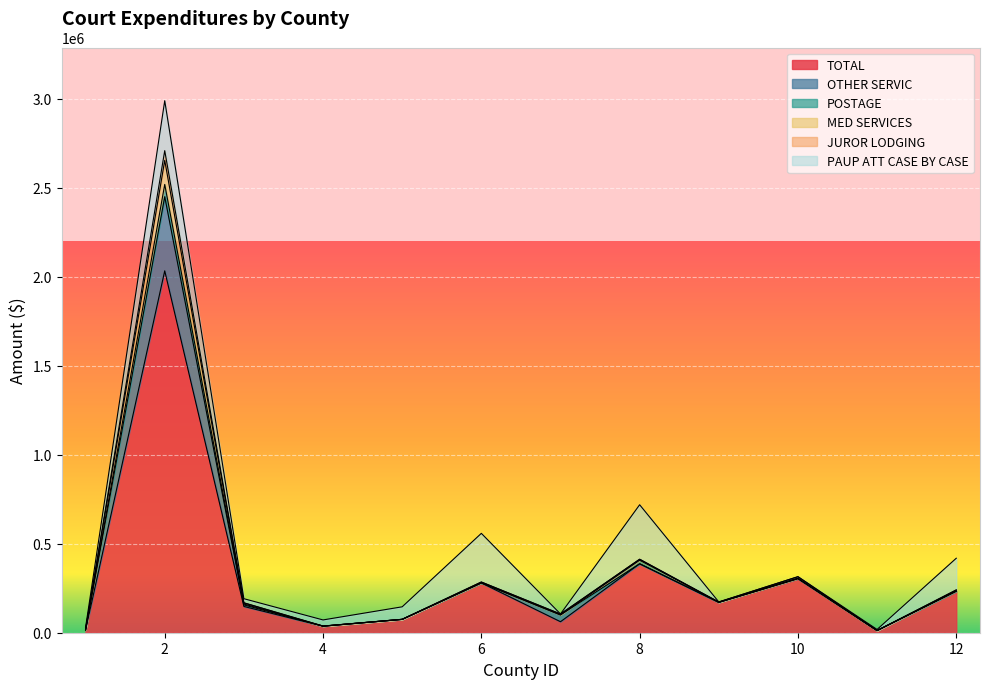

Where is MED SERVICES nearest to the value 1360392?

8